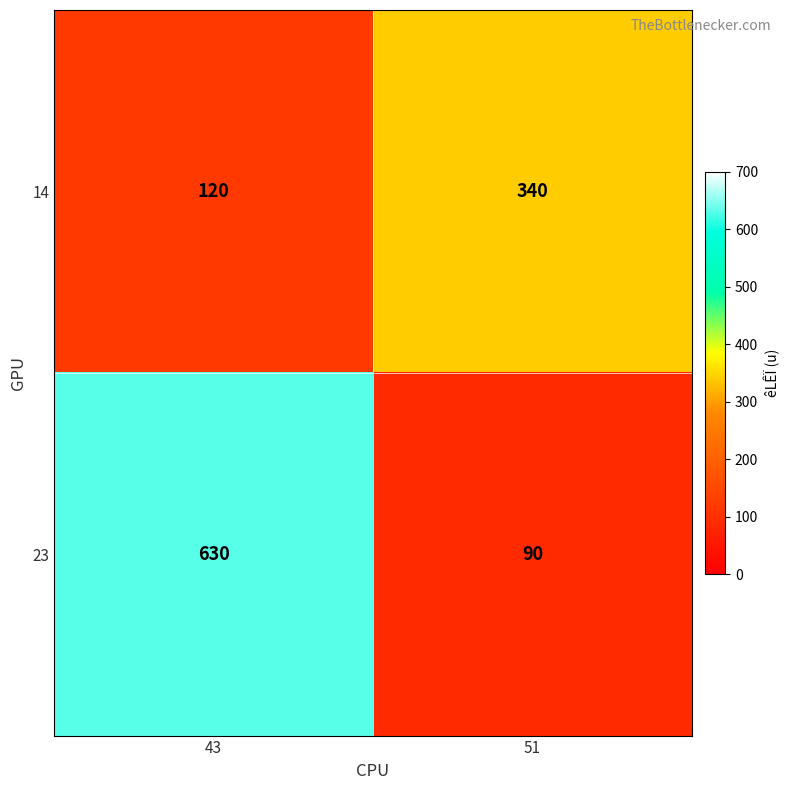

What is the total value across all series at 51?

430